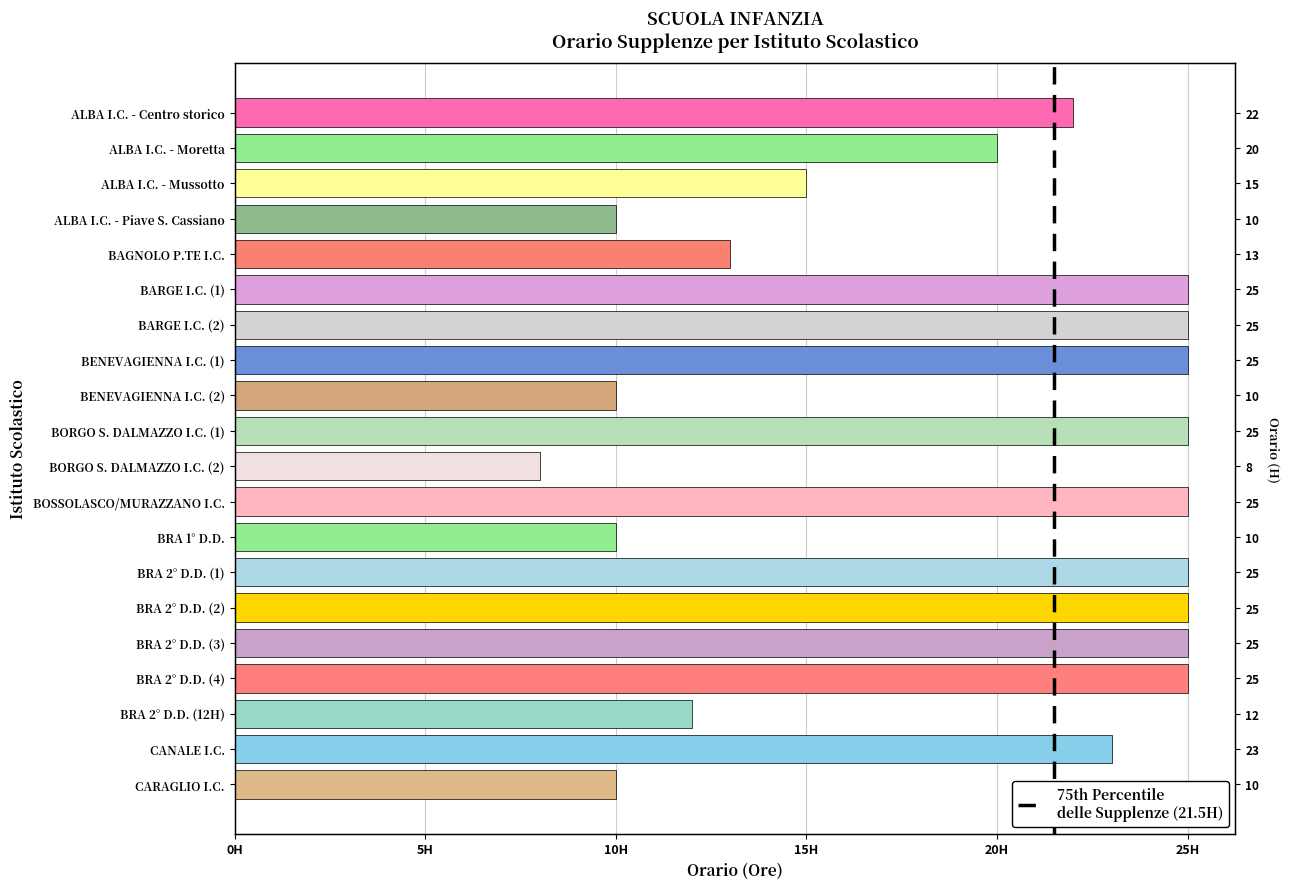

How many bars are there in total?

20